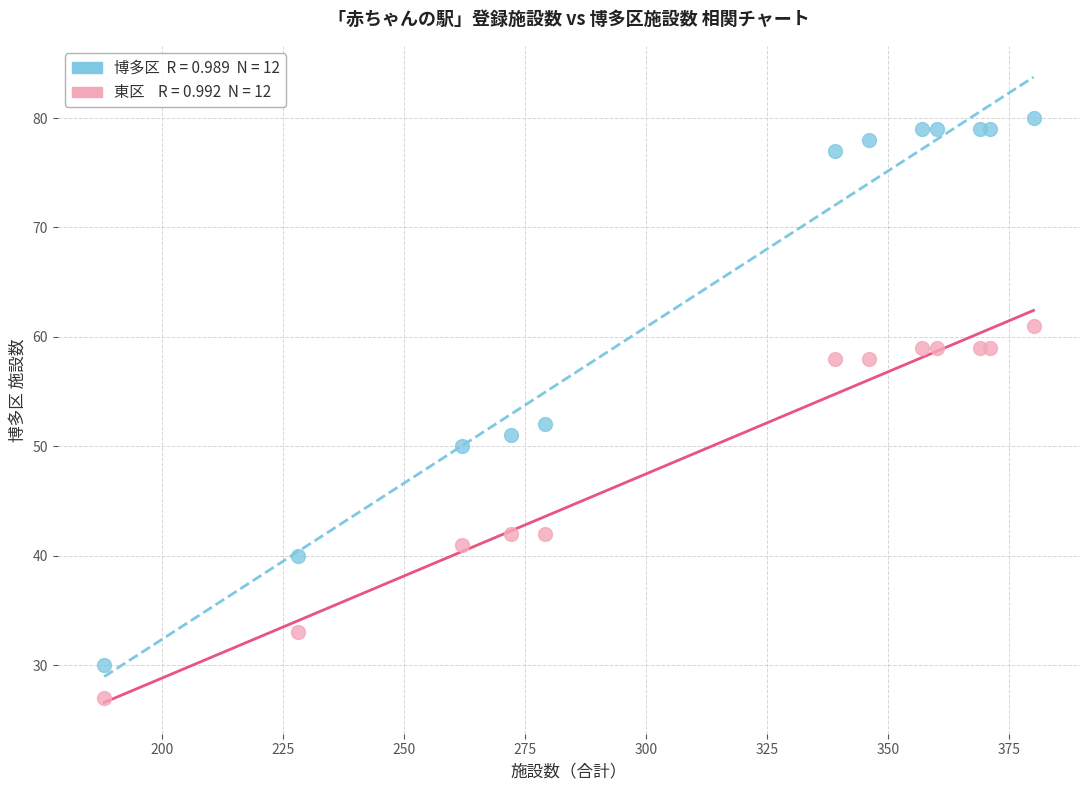

Across all series, what Y value is closest to 53?

52